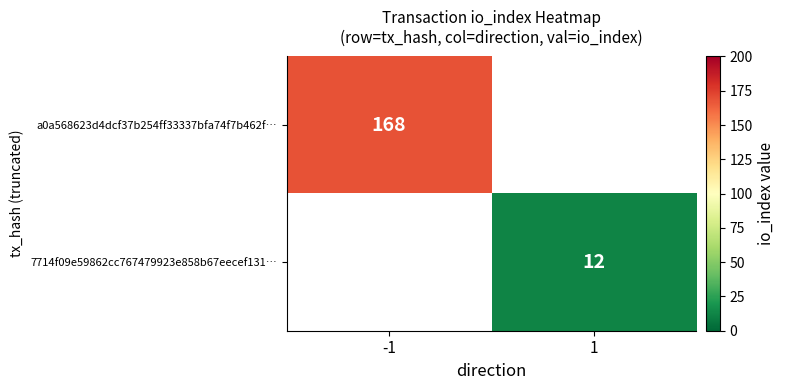

The value of 7714f09e59862cc767479923e858b67eecef131… at 1 is 12. True or false?

True